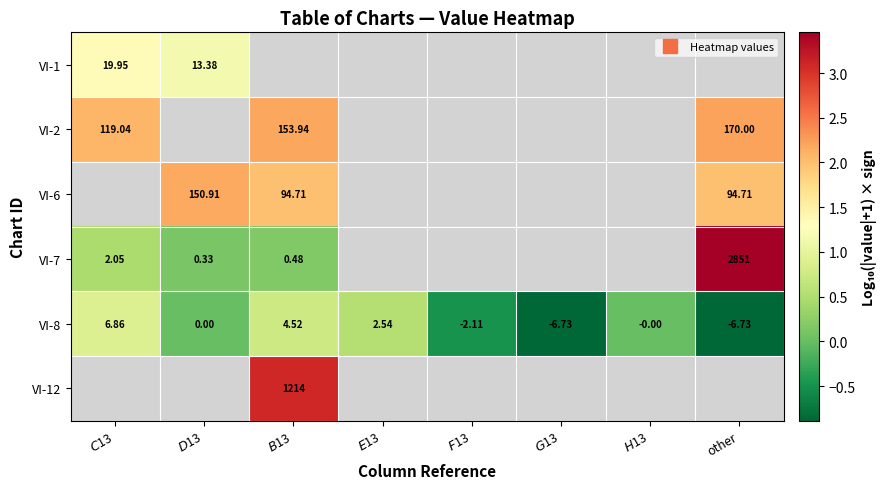

What is the approximate value of VI-8 at $G$13?

-0.9